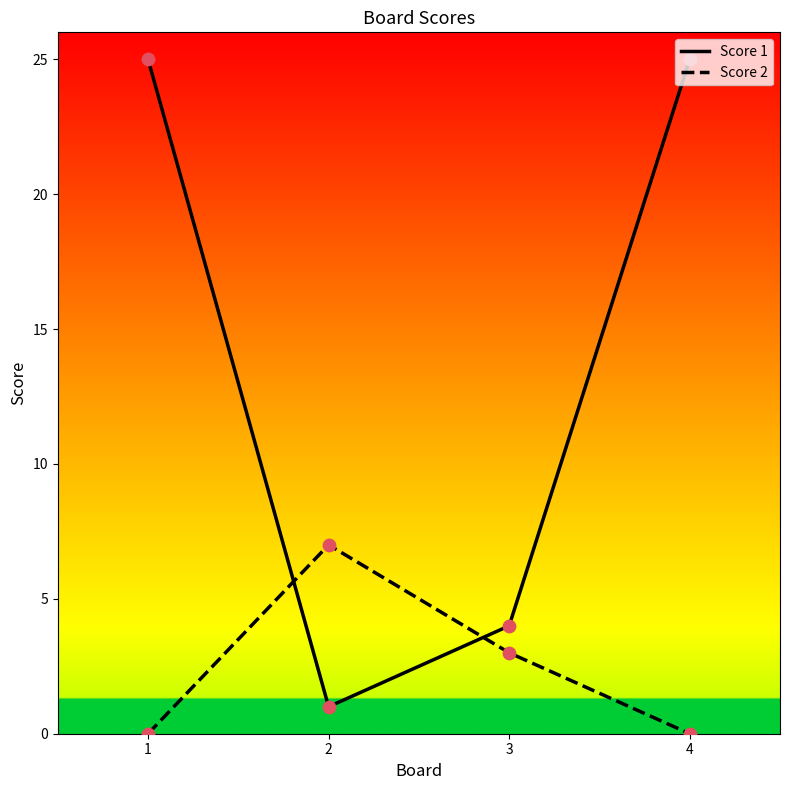

At how many categories does at least one series exceed 6?

3